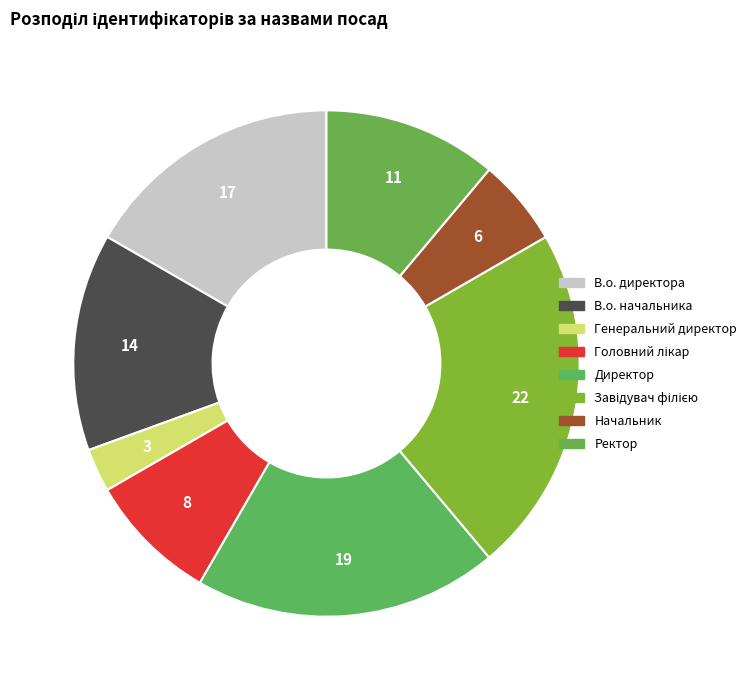

To the nearest percent, what is the combined percentage of Ректор and Головний лікар?

19%